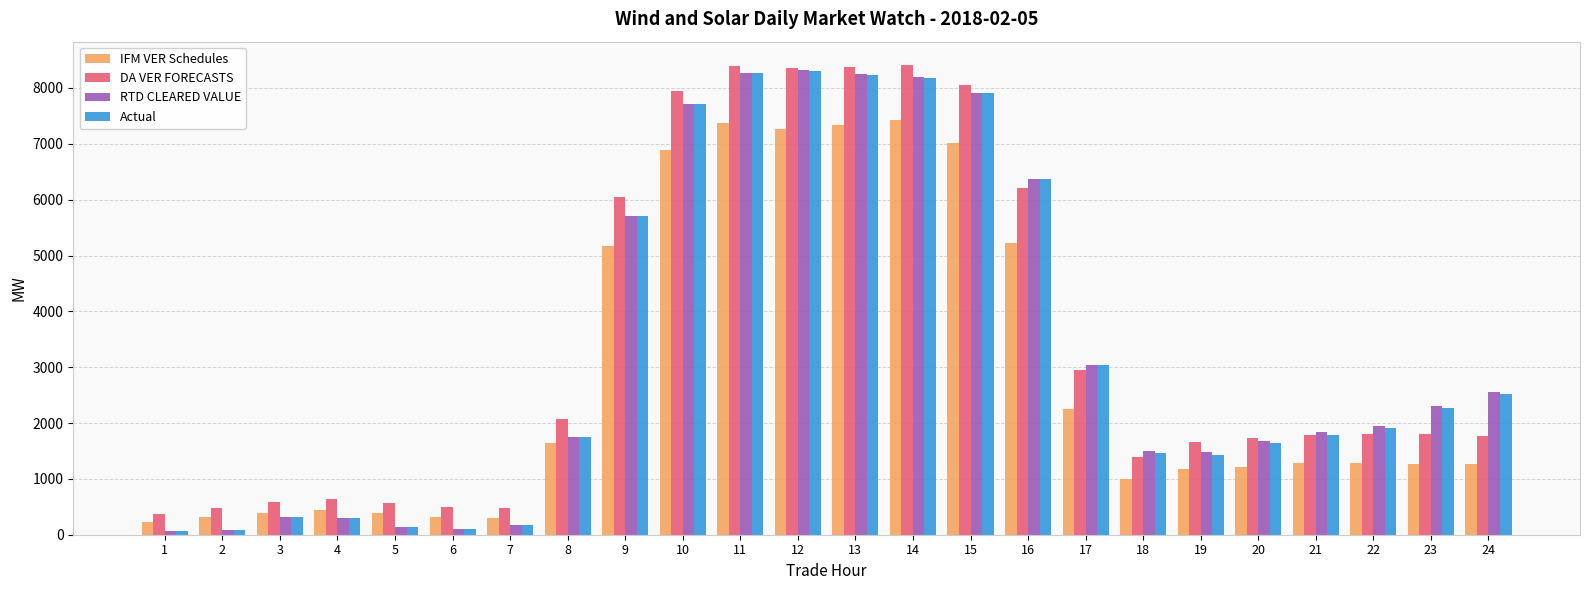

How many values in the Actual series exceed 1906?

12